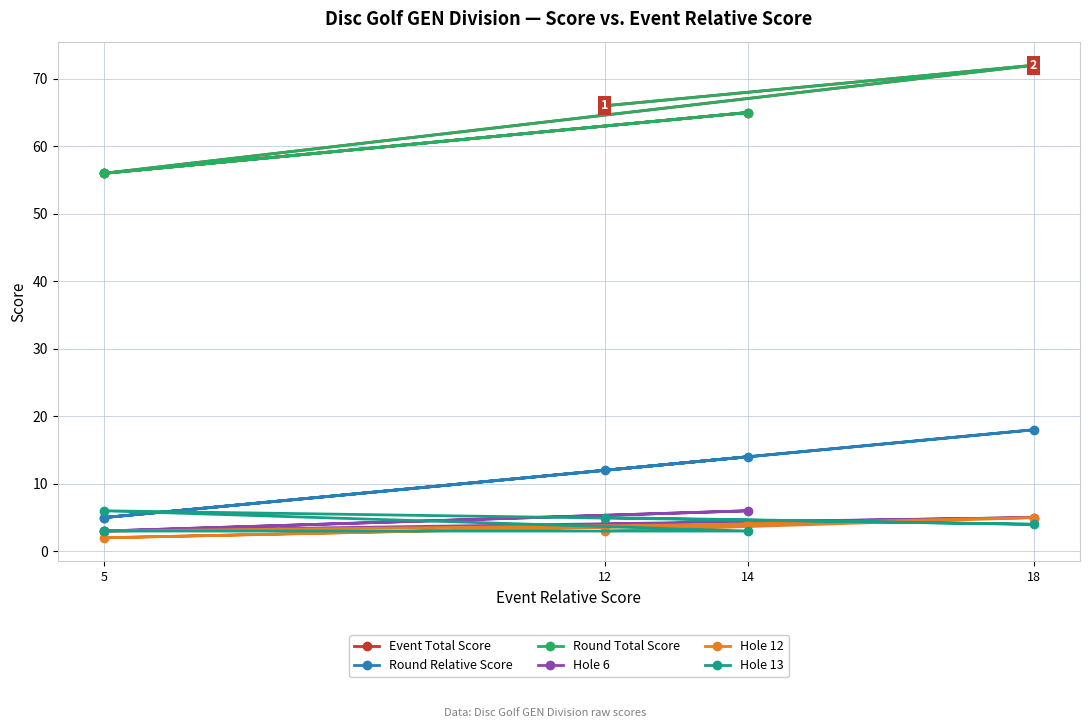

Reading left to right, extract all data points from this chart.

Event Total Score: 66	72	56	65	56
Round Relative Score: 12	18	5	14	5
Round Total Score: 66	72	56	65	56
Hole 6: 4	5	3	6	3
Hole 12: 3	5	2	4	3
Hole 13: 5	4	6	3	3